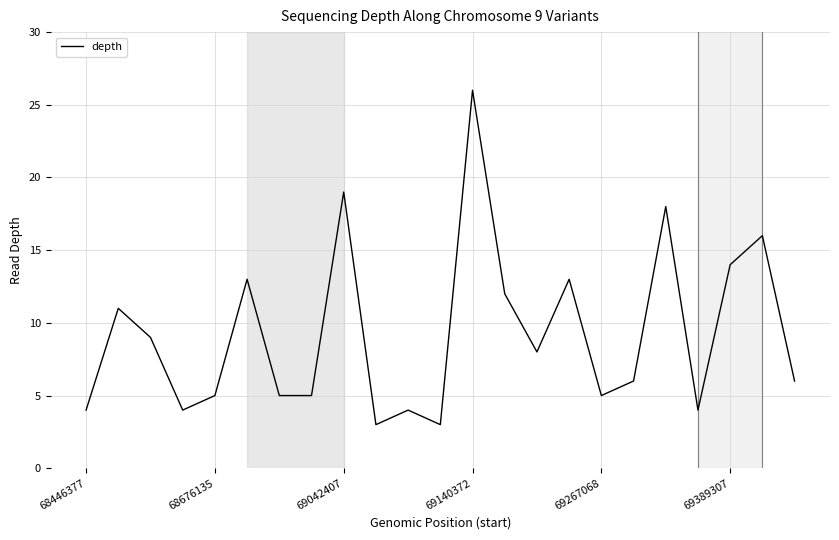

What is the greatest value displayed?

26